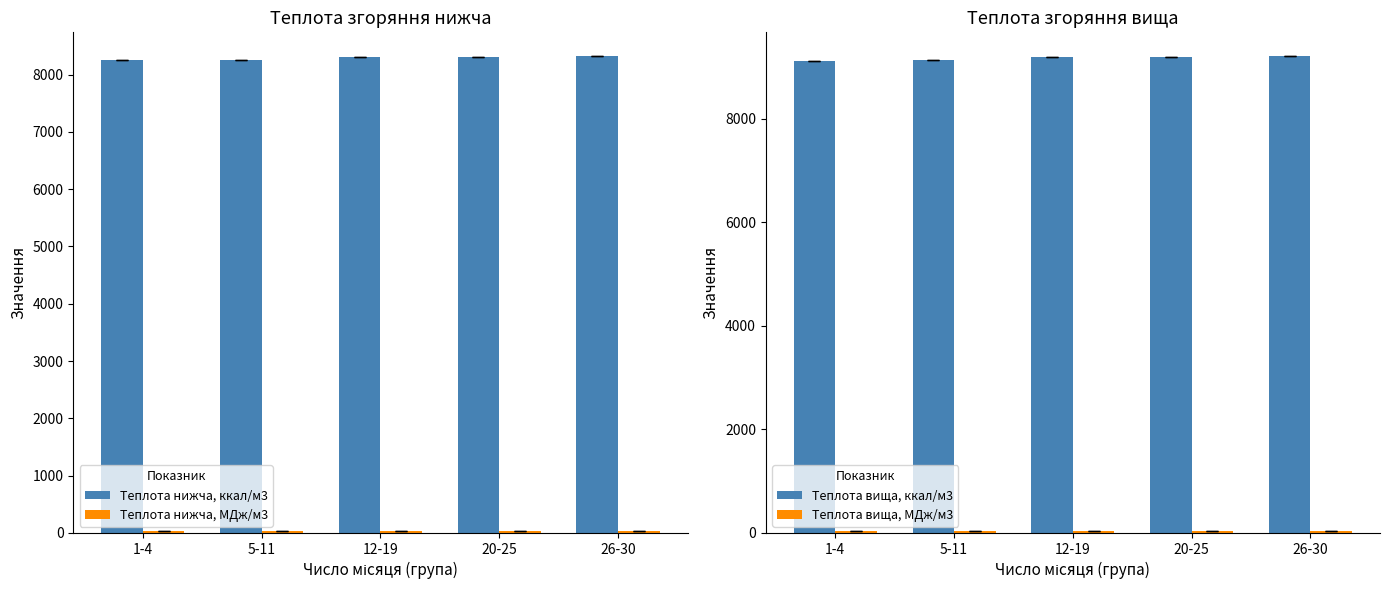

Which series has the largest total across all categories?

Теплота вища, ккал/м3